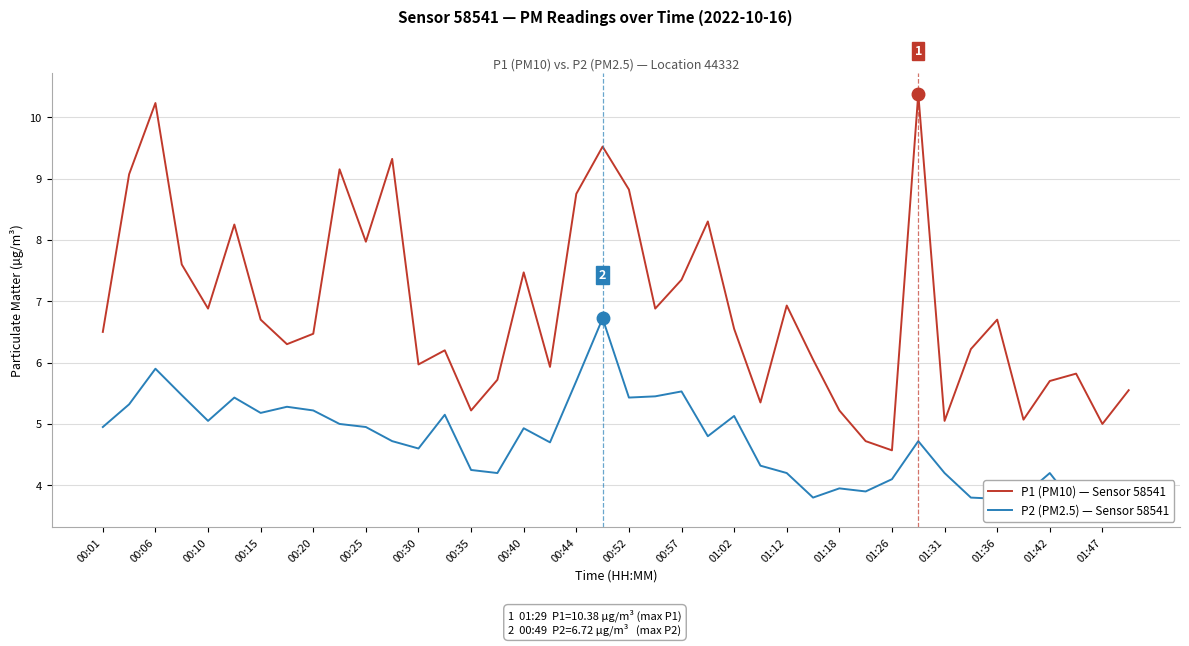

What is the minimum value for P1 (PM10) — Sensor 58541?

4.6